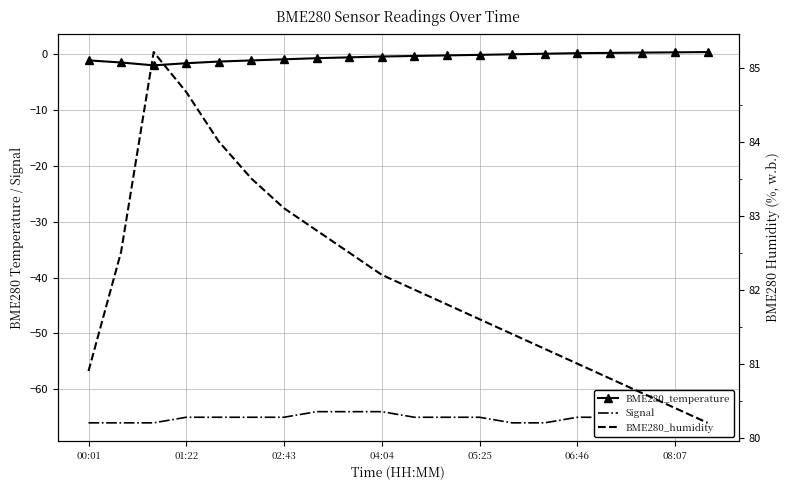

What is the value of the BME280_temperature point at the 12th from the left?

-0.2